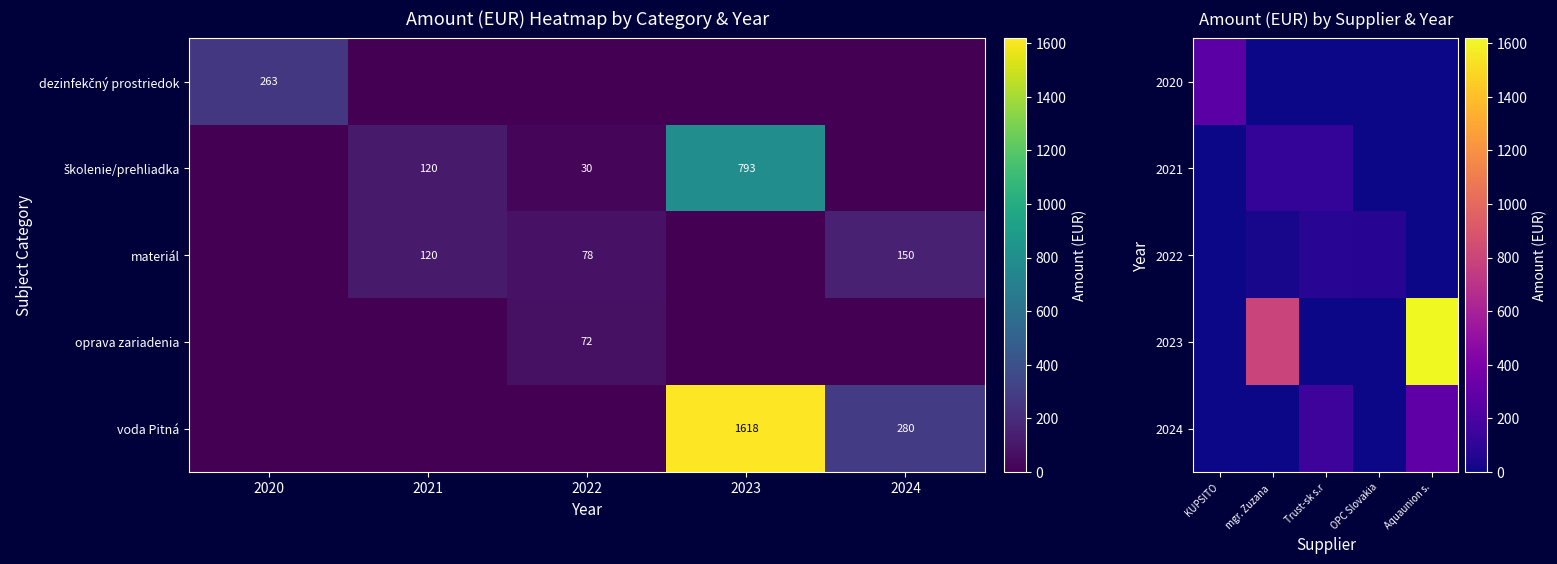

The oprava zariadenia series shows 72 at 2022. True or false?

True